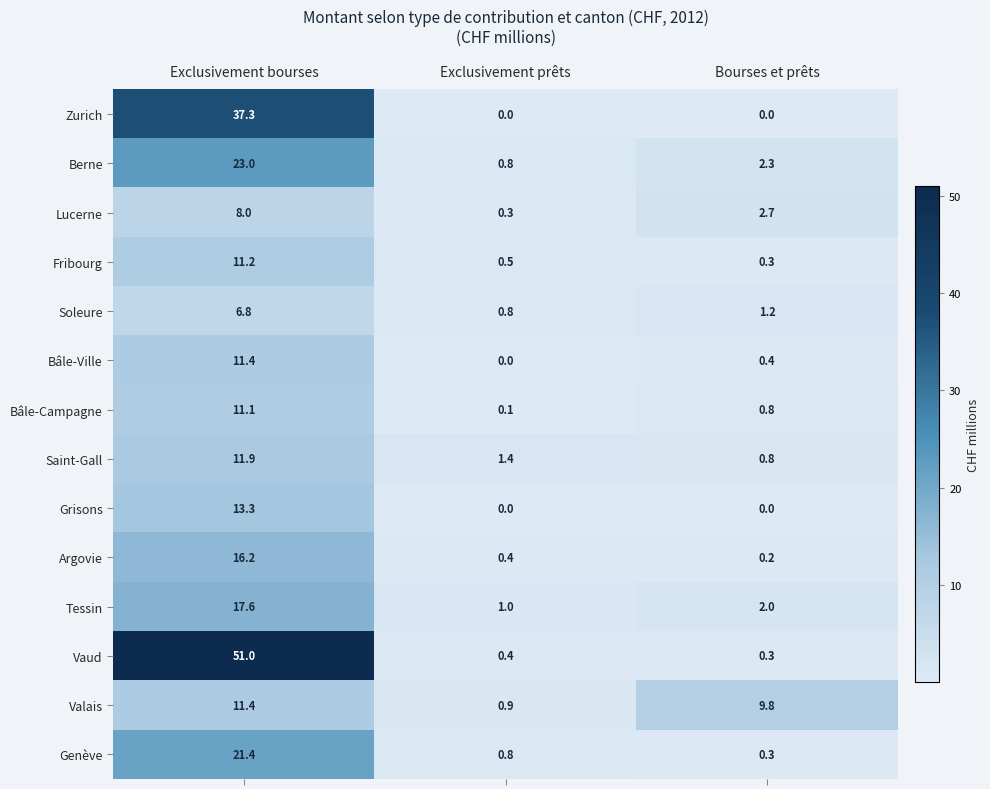

What is the sum of all Vaud values?

51.7